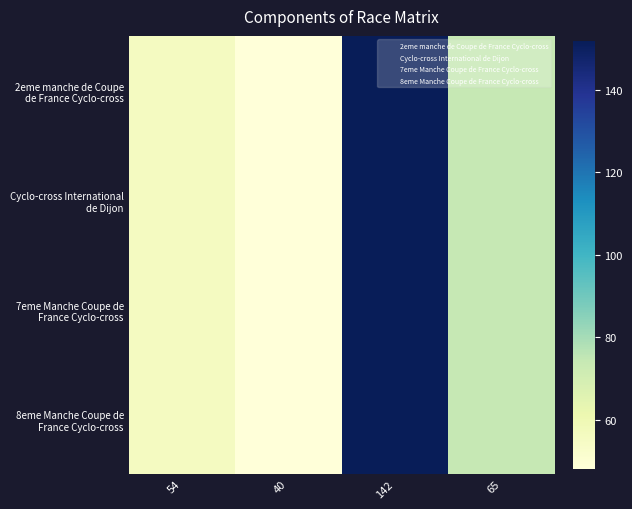

Which label corresponds to the smallest value in the chart?

40